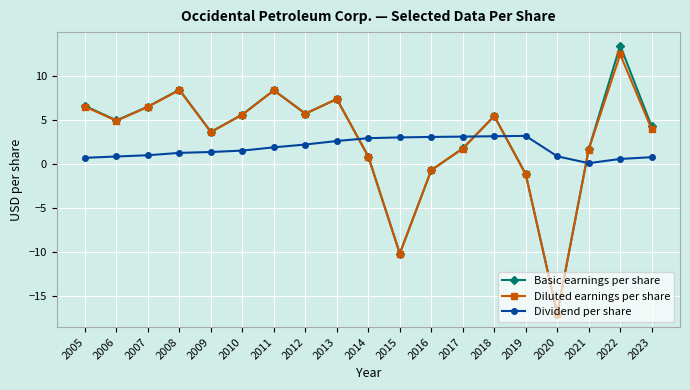

At which label does Diluted earnings per share reach its peak?

2022